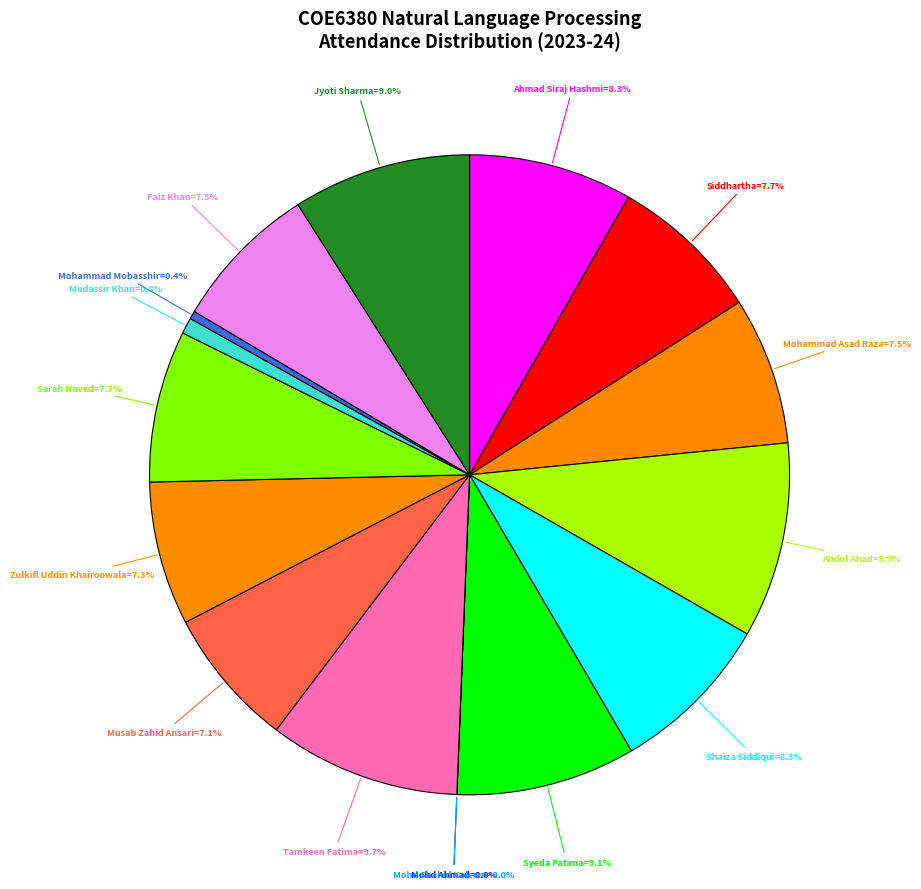

Which category has the biggest portion of the pie?

Abdul Ahad